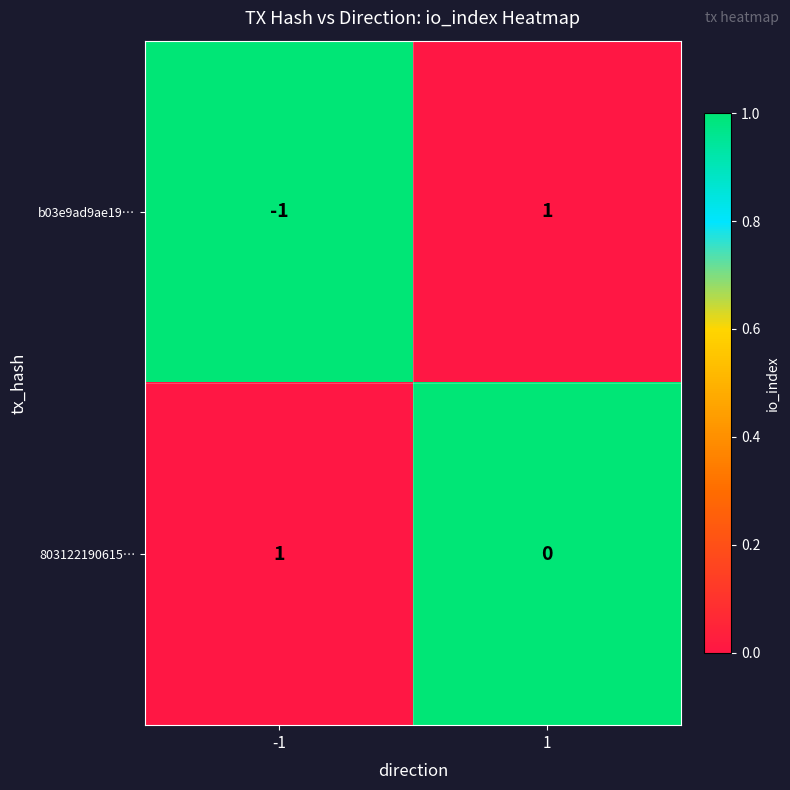

The 803122190615… series shows 0 at 1. True or false?

True